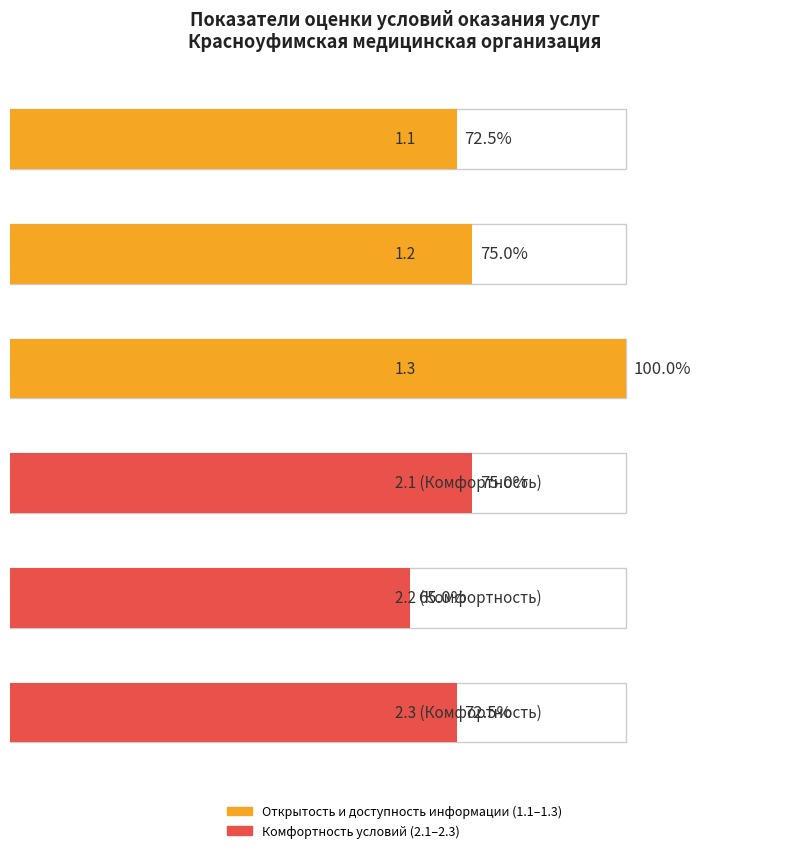

Is the value of 1.3 at Комфортность условий greater than the value of 1.1 at Открытость и доступность информации?

Yes